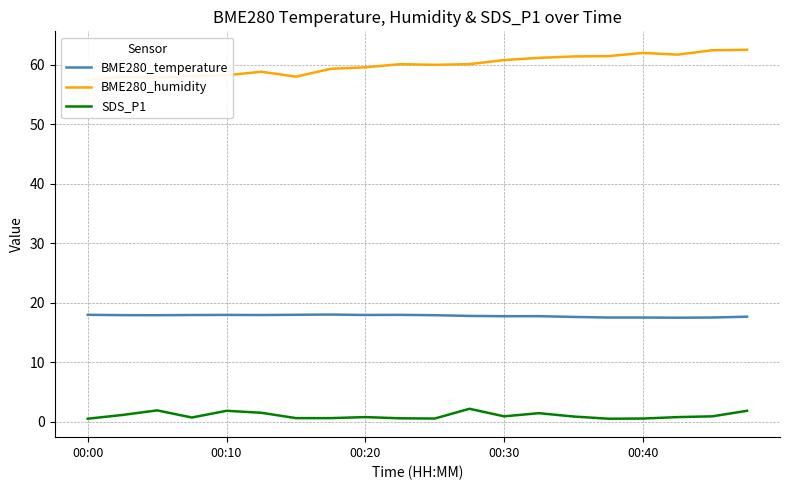

True or false: BME280_temperature has a value of 24.0 at 7.

False